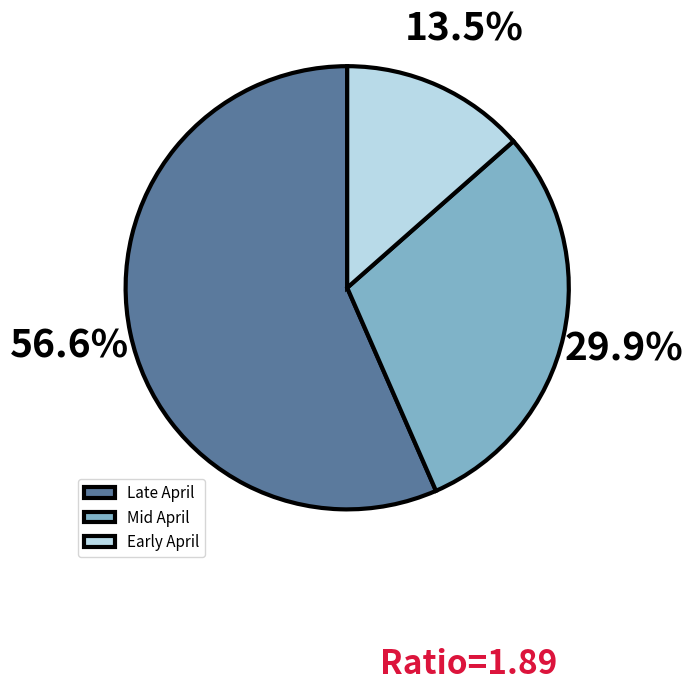

Is Early April the majority of the pie?

No